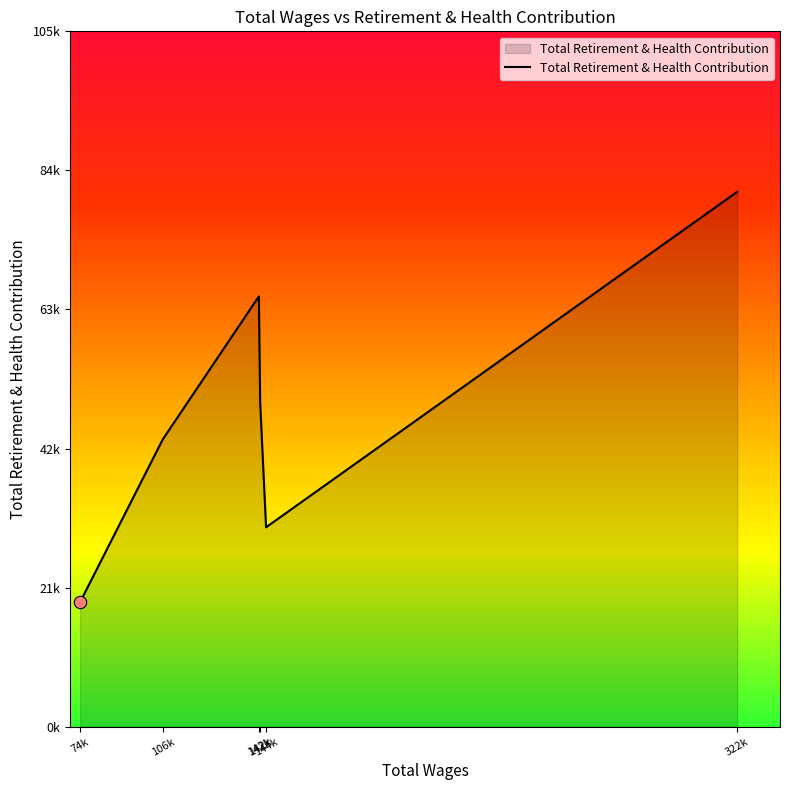

Which has a higher value, 322k or 142k?

322k